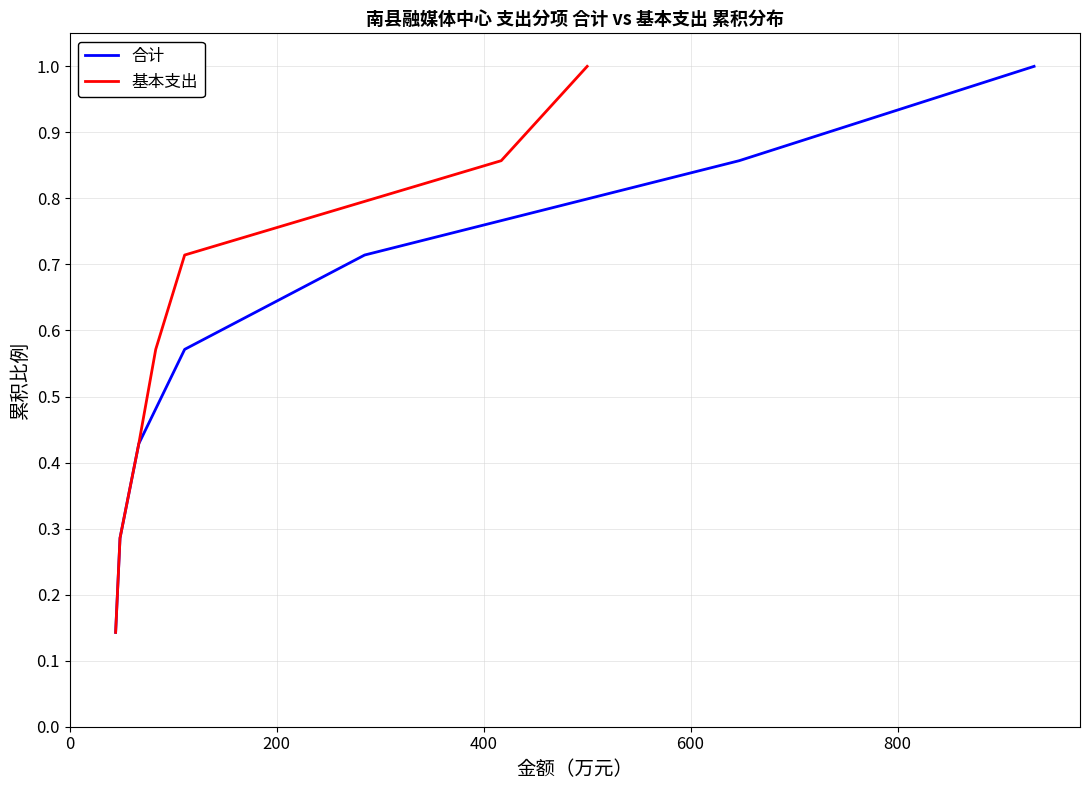

What is the value of the 合计 point at the 5th from the left?

0.7